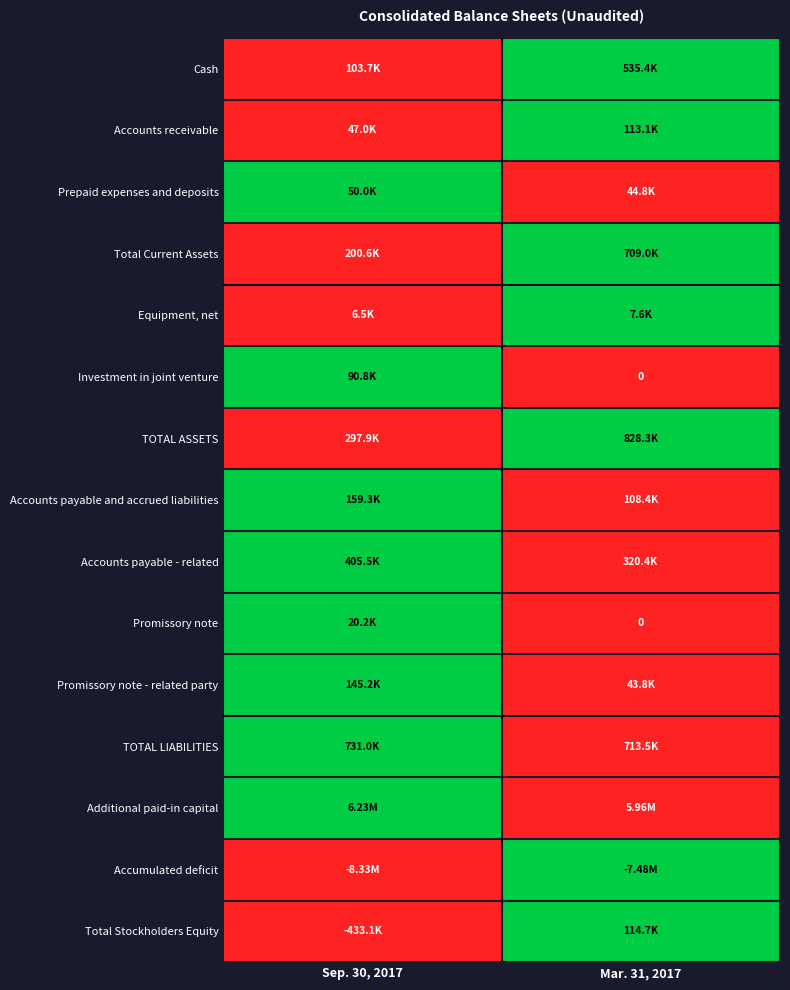

At how many categories does at least one series exceed 0?

2